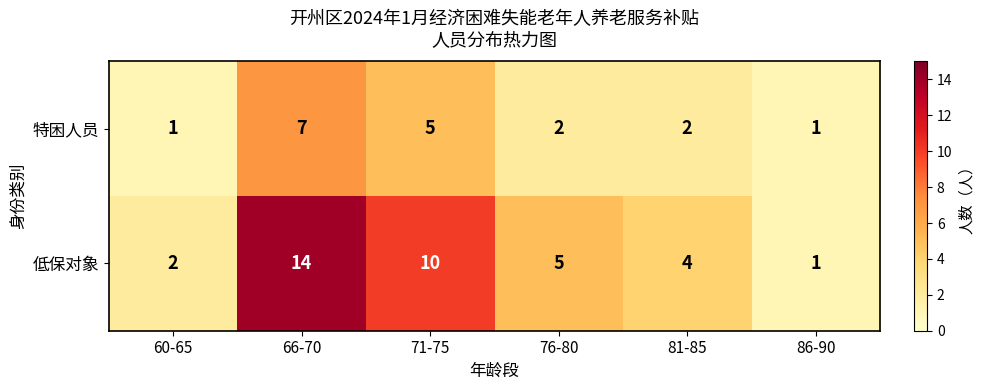

What is the difference between the highest and lowest values at 71-75?

5